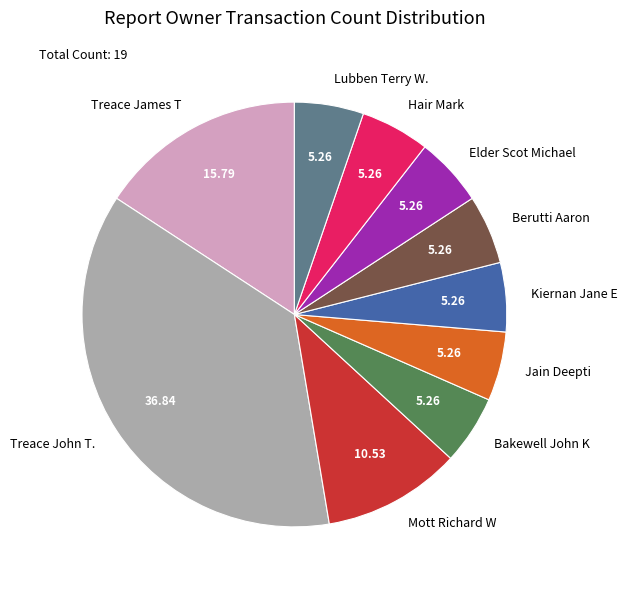

What is the ratio of the value at Mott Richard W to the value at Hair Mark?

2.0